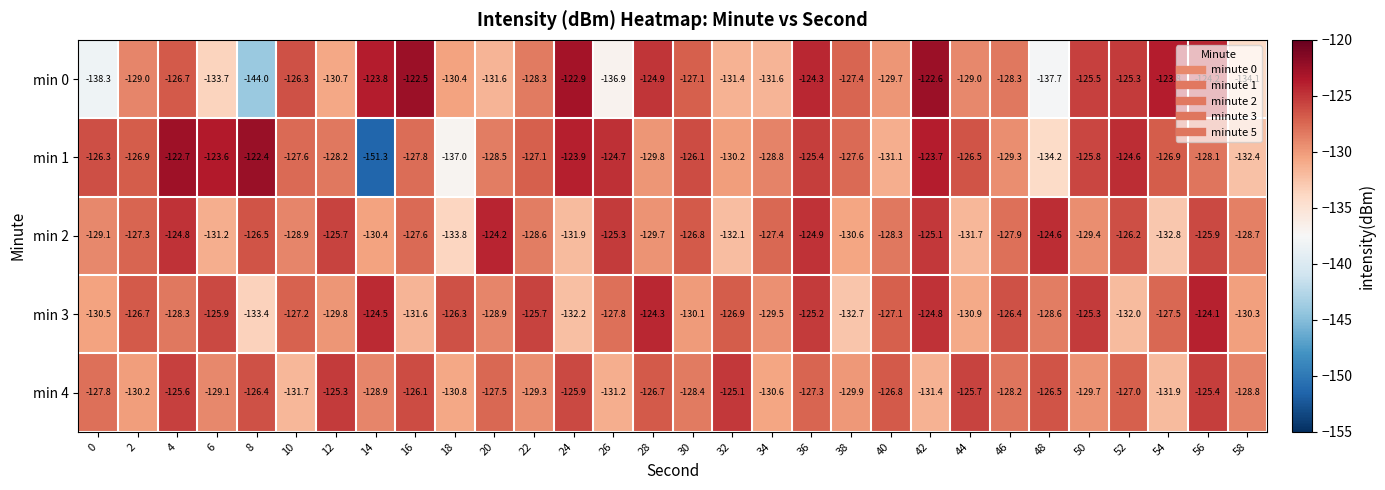

The value of min 0 at 24 is -32.0. True or false?

False